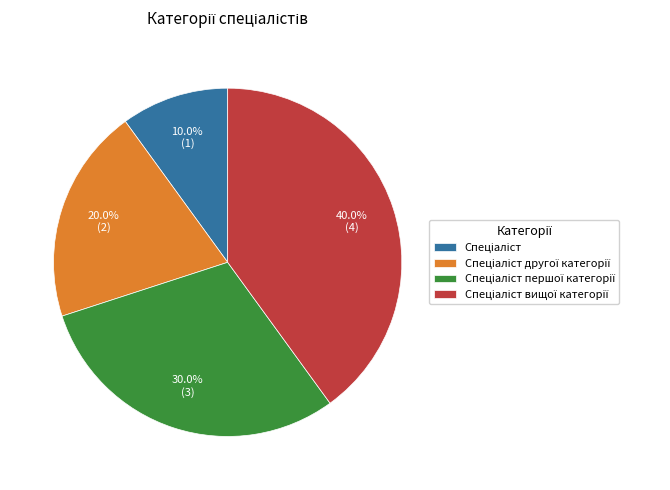

Does any single category account for the majority?

No